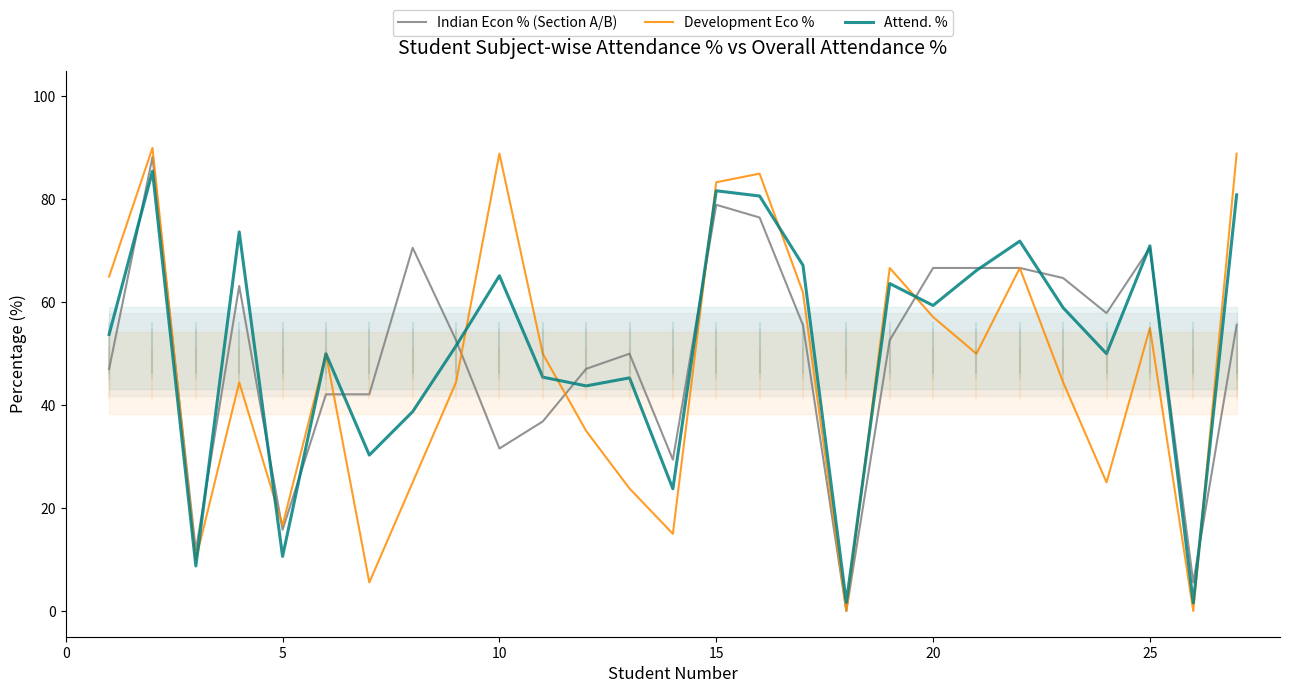

Reading left to right, list all the values displayed in this chart.

Indian Econ % (Section A/B): 47.1	88.2	11.8	63.2	15.8	42.1	42.1	70.6	52.6	31.6	36.8	47.1	50.0	29.4	79.0	76.5	55.6	0.0	52.6	66.7	66.7	66.7	64.7	57.9	70.6	5.6	55.6
Development Eco % : 65.0	90.0	10.0	44.4	16.7	50.0	5.6	25.0	44.4	88.9	50.0	35.0	23.8	15.0	83.3	85.0	61.9	0.0	66.7	57.1	50.0	66.7	44.4	25.0	55.0	0.0	88.9
Attend. %: 53.8	85.5	8.8	73.7	10.6	50.0	30.3	38.8	51.5	65.2	45.5	43.8	45.3	23.8	81.7	80.7	67.2	1.7	63.6	59.4	66.2	71.9	58.9	50.0	71.0	1.6	80.9